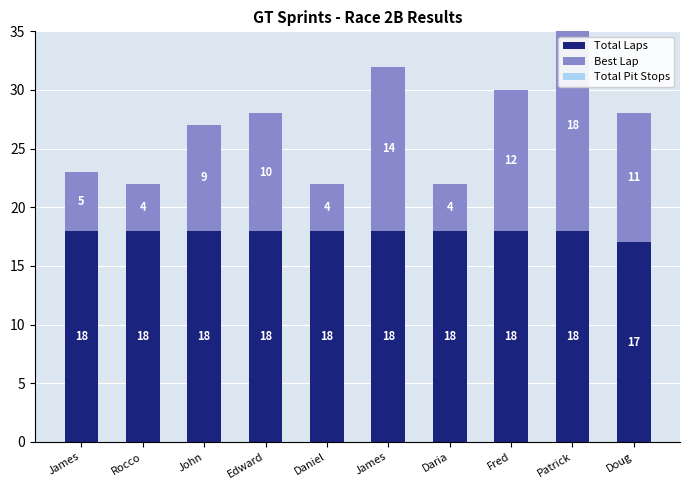

At Daria, list the series in order from smallest to largest.

Total Pit Stops, Best Lap, Total Laps